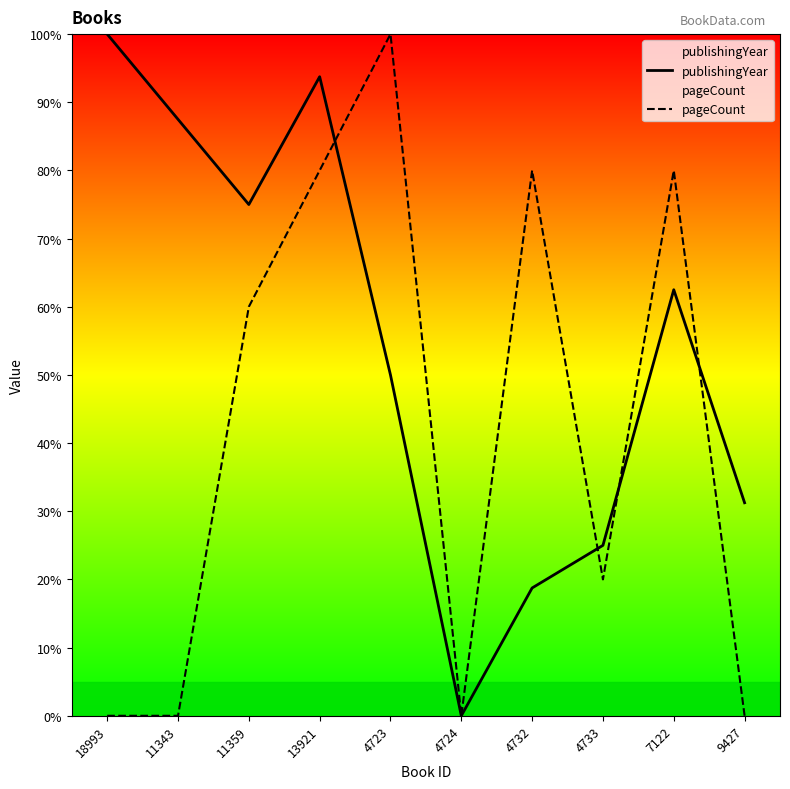

Rank the series by their average value, from highest to lowest.

publishingYear, pageCount